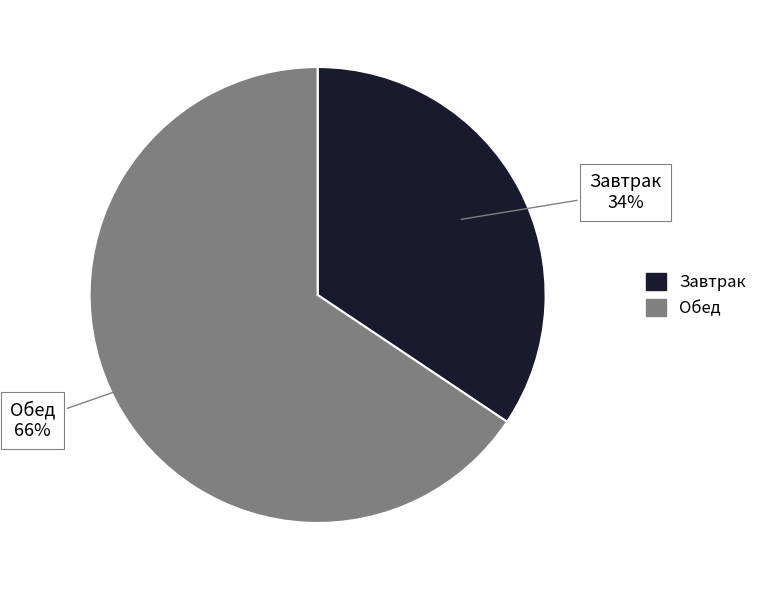

Do Обед and Завтрак together represent more than half of the pie?

Yes